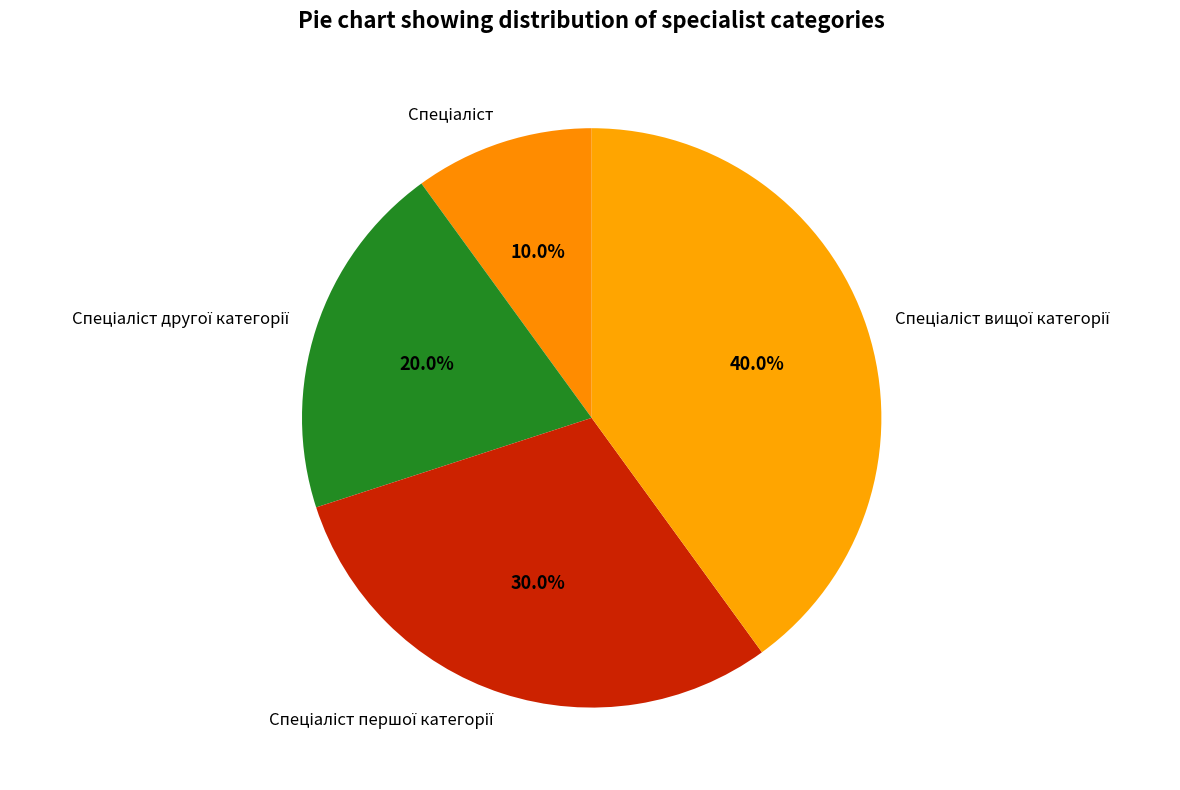

Is there any slice that represents more than half of the pie?

No